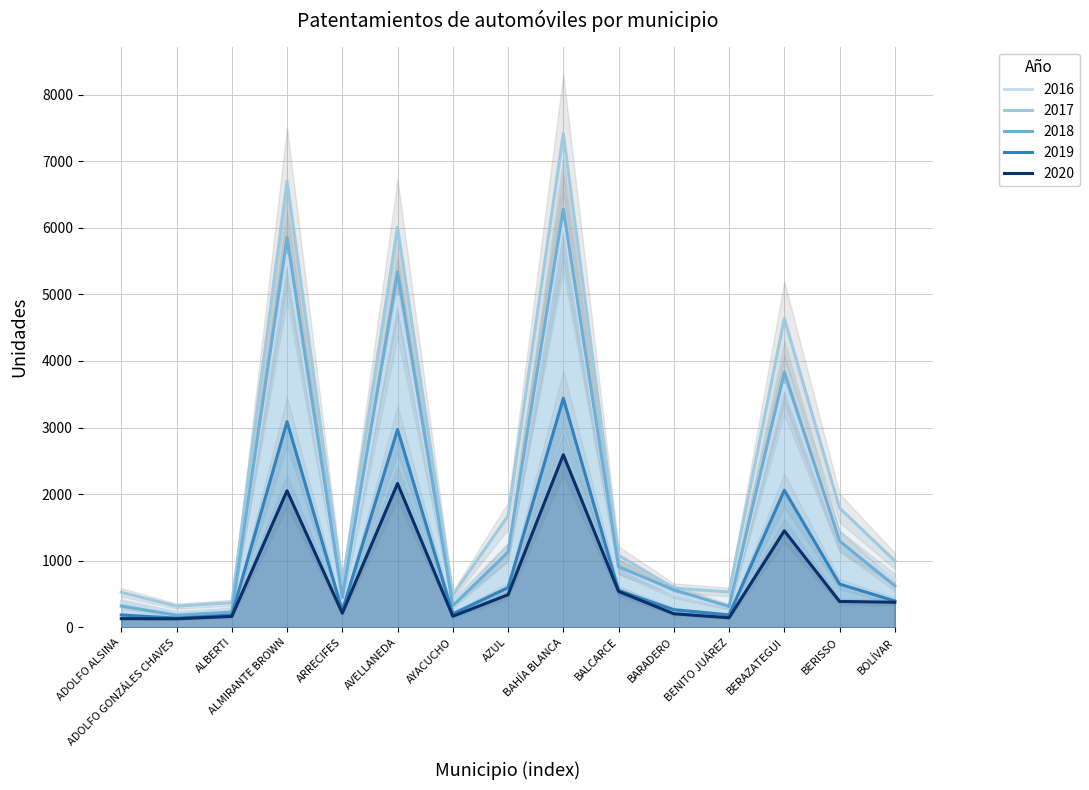

Is it true that 2019 equals 185 at ALBERTI?

True